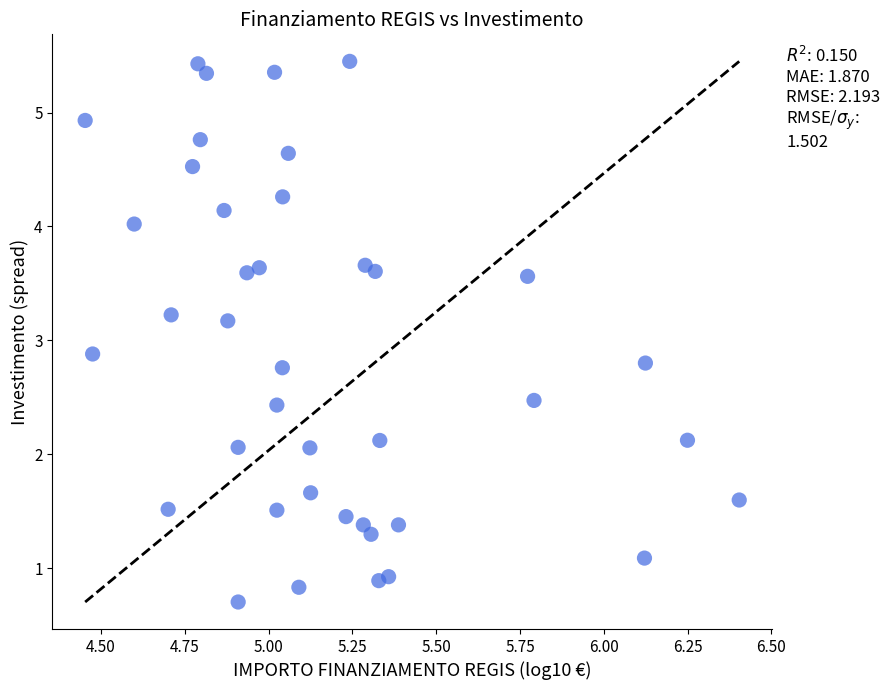

What is the range of Y values (max minus min)?

4.7